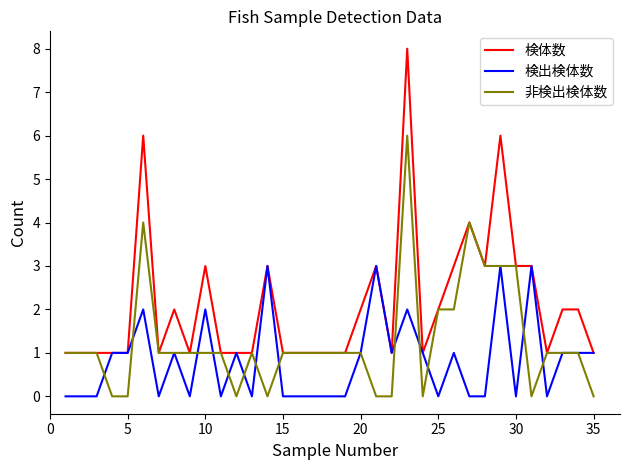

What is the maximum value for 検出検体数?

3